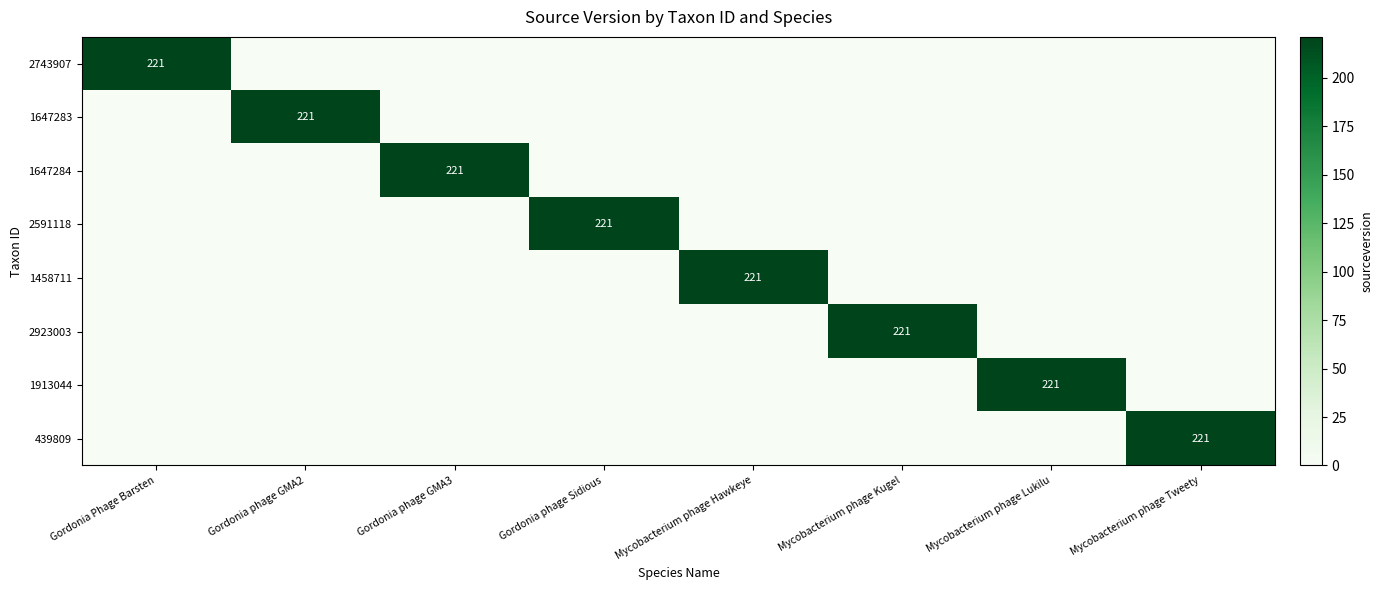

Is it true that 2923003 equals 221 at Mycobacterium phage Kugel?

True